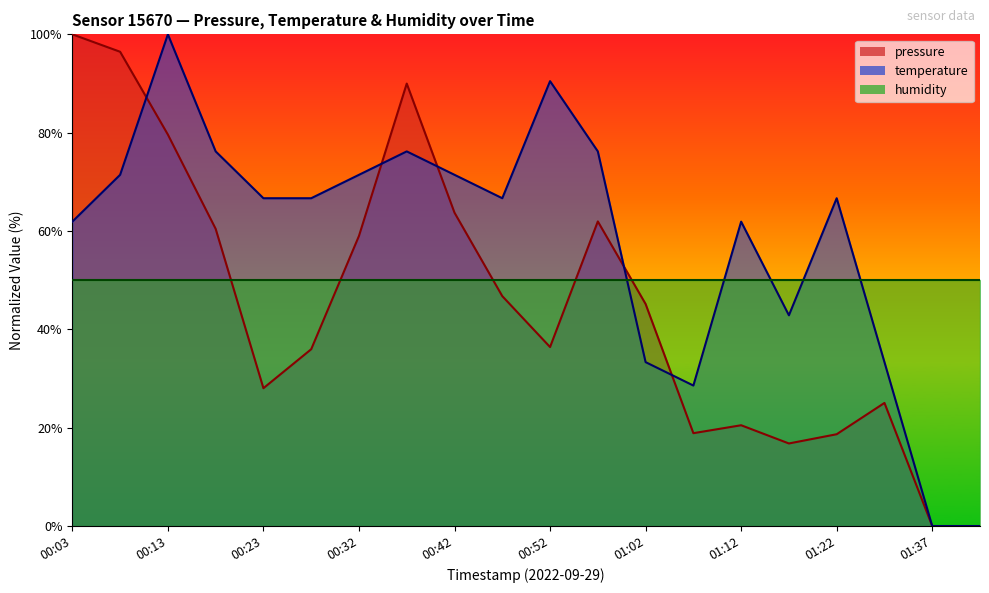

Reading left to right, transcribe all the data shown in this chart.

pressure: 00:03=100.0	00:08=96.5	00:13=79.6	00:18=60.4	00:23=28.0	00:28=36.0	00:32=59.0	00:37=90.0	00:42=63.7	00:47=46.8	00:52=36.4	00:57=62.0	01:02=45.2	01:07=18.9	01:12=20.5	01:17=16.8	01:22=18.7	01:27=25.0	01:37=0.0	01:42=0.0
temperature: 00:03=61.9	00:08=71.4	00:13=100.0	00:18=76.2	00:23=66.7	00:28=66.7	00:32=71.4	00:37=76.2	00:42=71.4	00:47=66.7	00:52=90.5	00:57=76.2	01:02=33.3	01:07=28.6	01:12=61.9	01:17=42.9	01:22=66.7	01:27=33.3	01:37=0.0	01:42=0.0